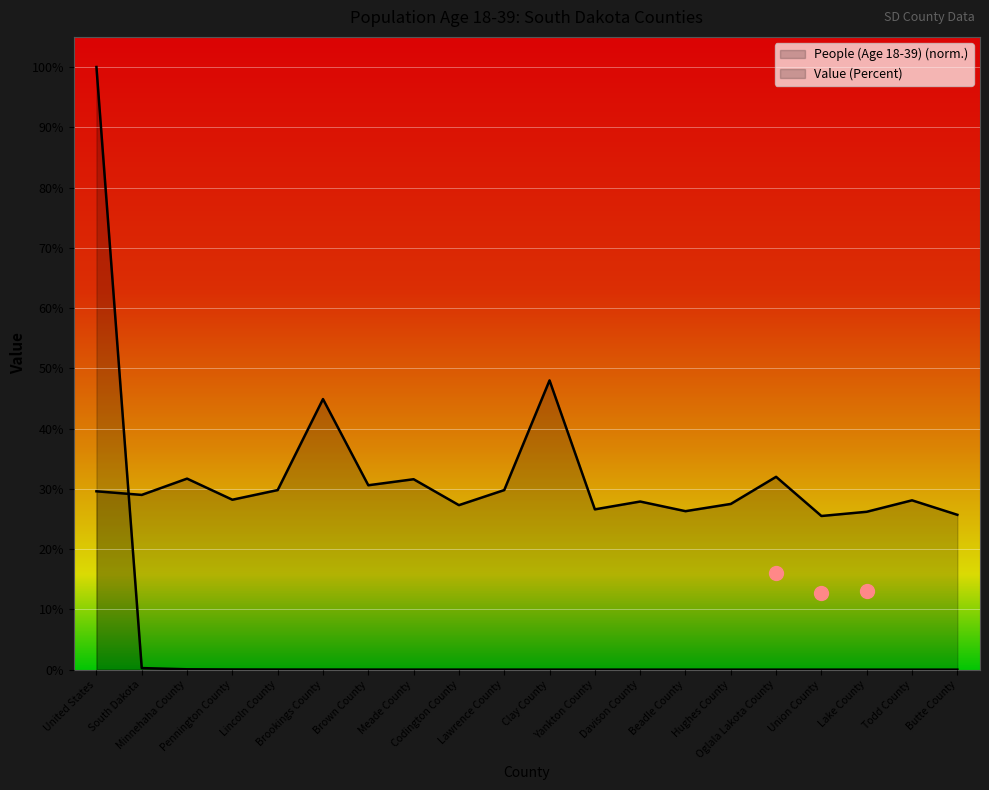

How many interior local peaks does the Value (Percent) series have?

7